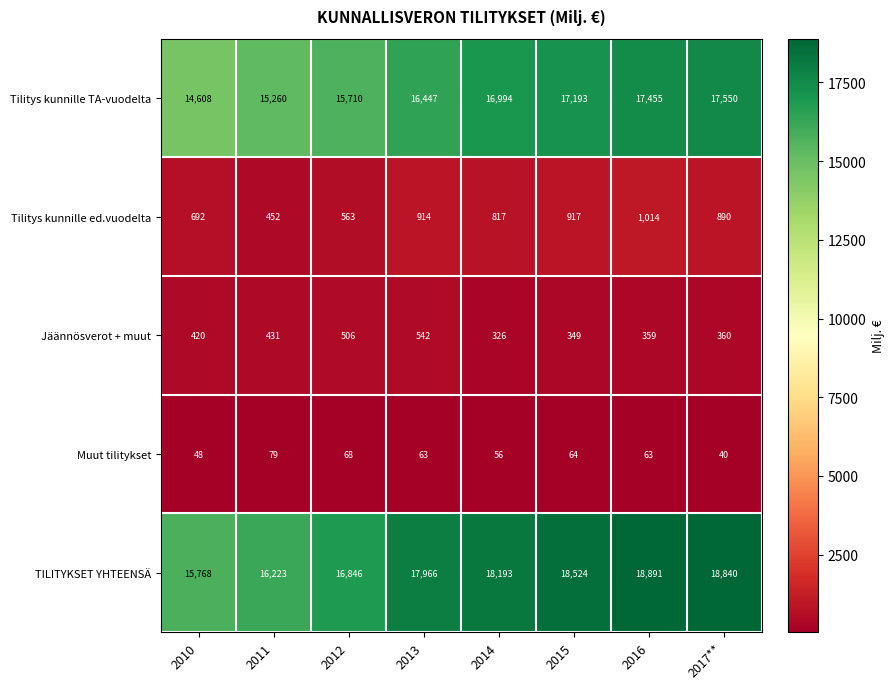

Which series changed the most between 2016 and 2017**?

Tilitys kunnille ed.vuodelta